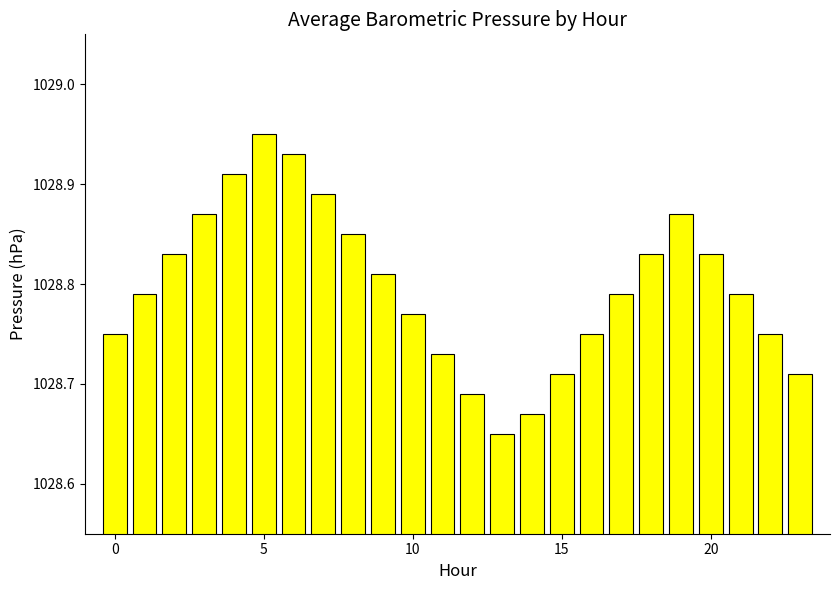

What is the sum of all values?

24691.1